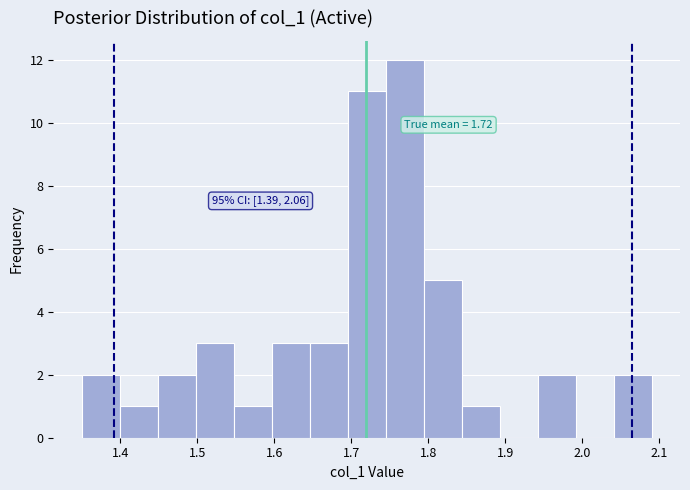

Which range on the x-axis has the tallest bar?

1.74 to 1.79